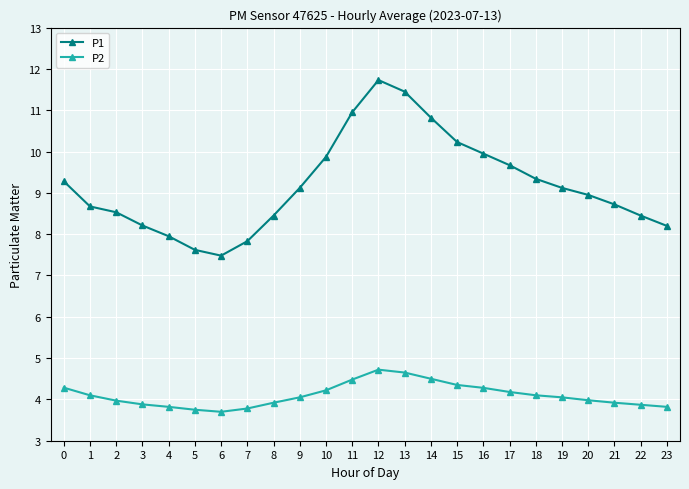

What is the value of the P1 point at the 11th from the left?

9.9